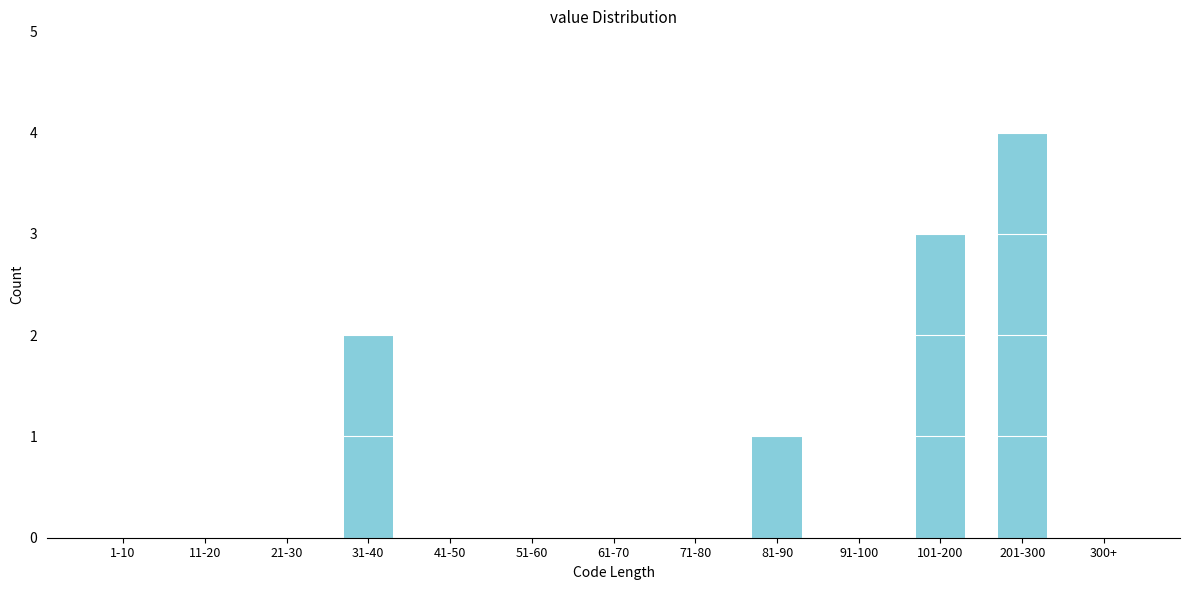

Reading left to right, transcribe all the data shown in this chart.

1-10=0	11-20=0	21-30=0	31-40=2	41-50=0	51-60=0	61-70=0	71-80=0	81-90=1	91-100=0	101-200=3	201-300=4	300+=0